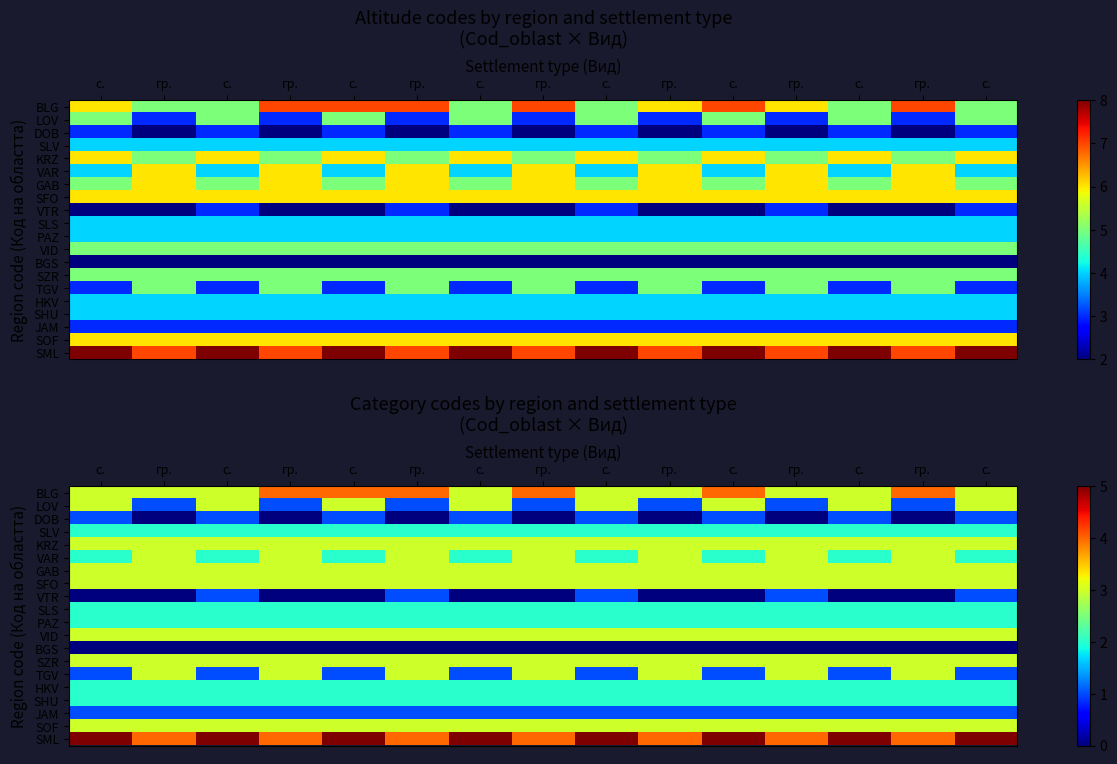

Which label corresponds to the smallest value in the chart?

гр.